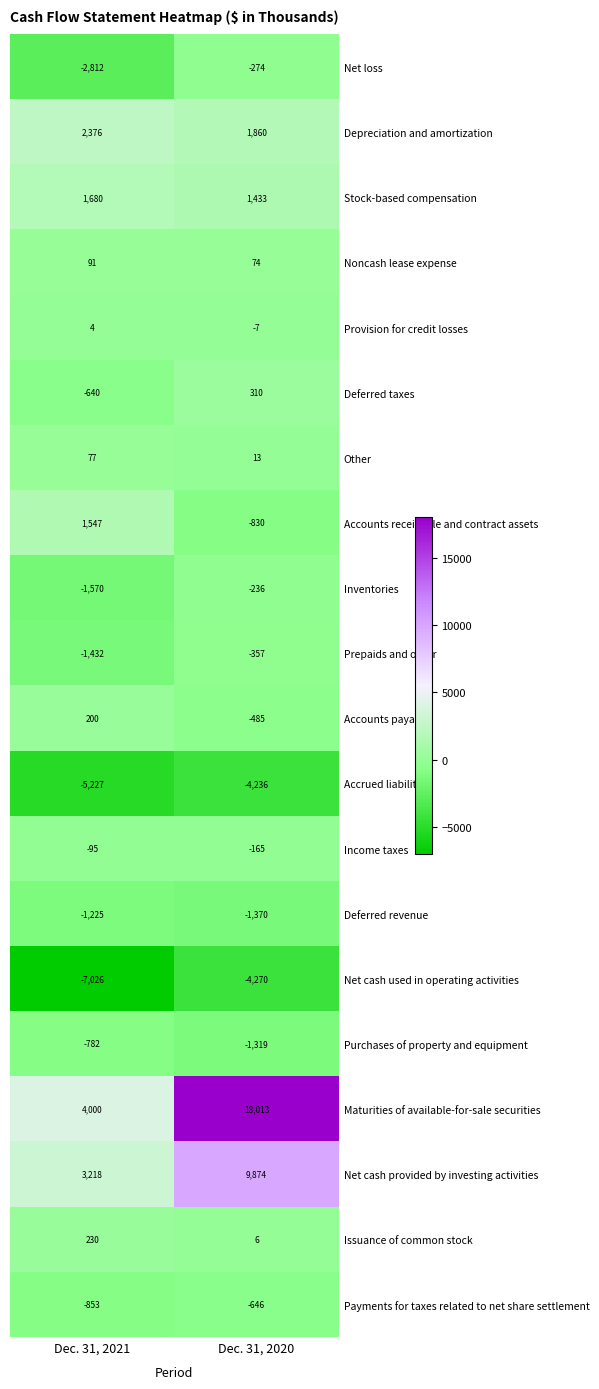

Is it true that Purchases of property and equipment equals -2144 at Dec. 31, 2020?

False